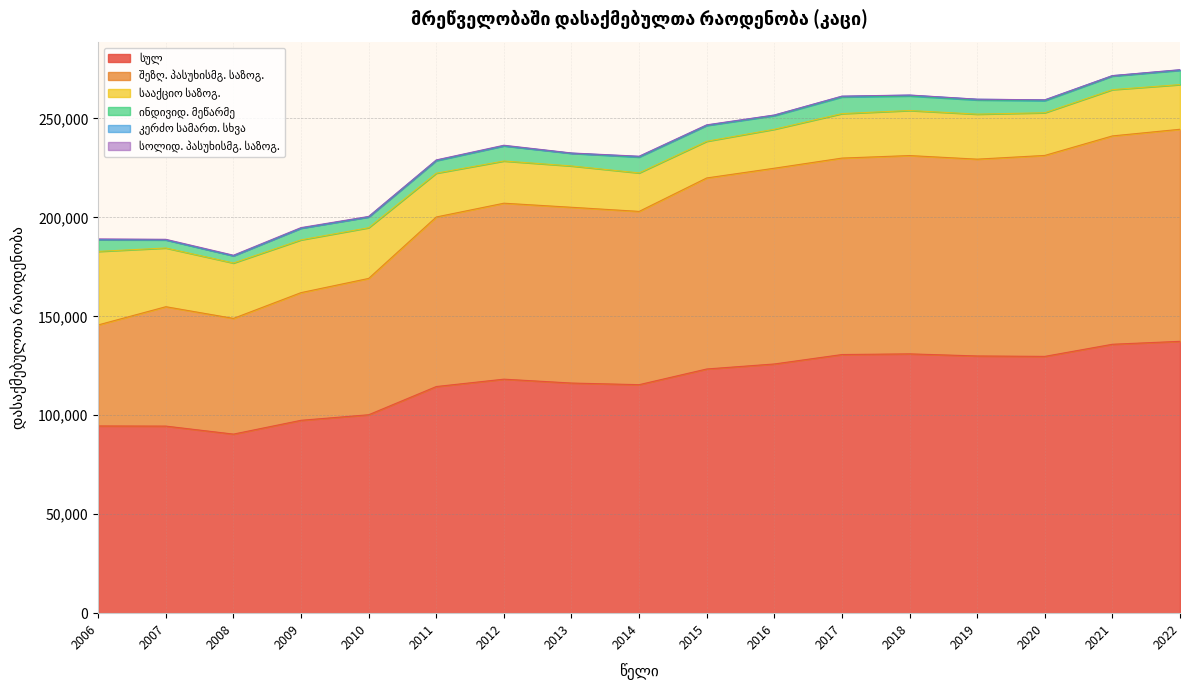

How many lines are shown in the chart?

6